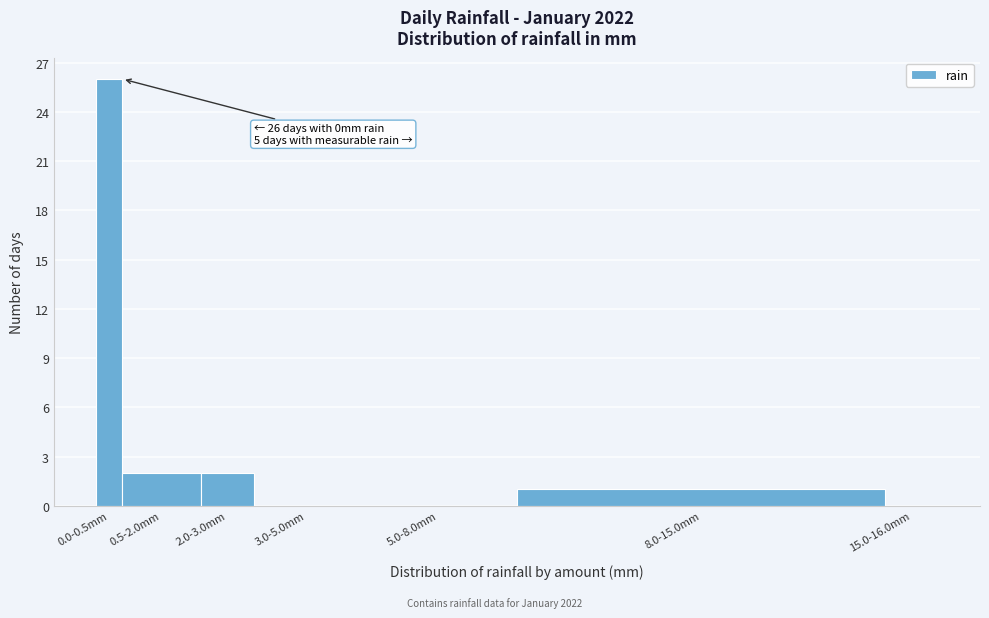

Reading left to right, what are all the values shown in this chart?

0.0-0.5mm=26	0.5-2.0mm=2	2.0-3.0mm=2	3.0-5.0mm=0	5.0-8.0mm=0	8.0-15.0mm=1	15.0-16.0mm=0